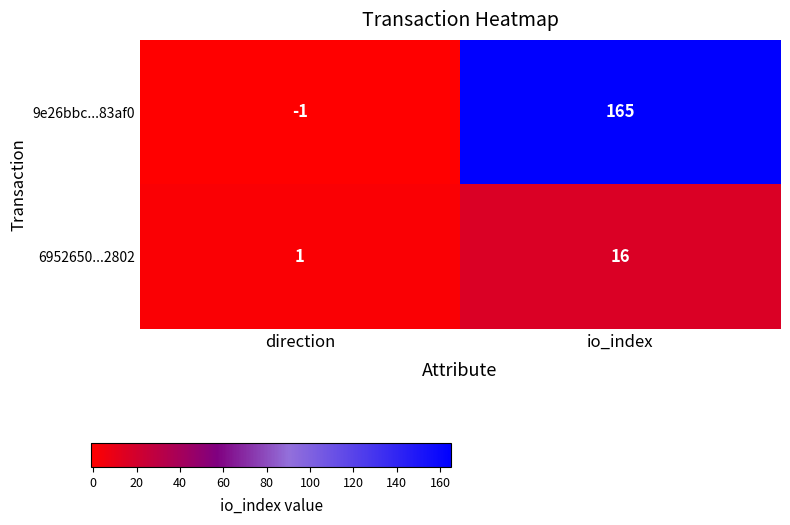

What is the difference between the 9e26bbc...83af0 values at direction and io_index?

166